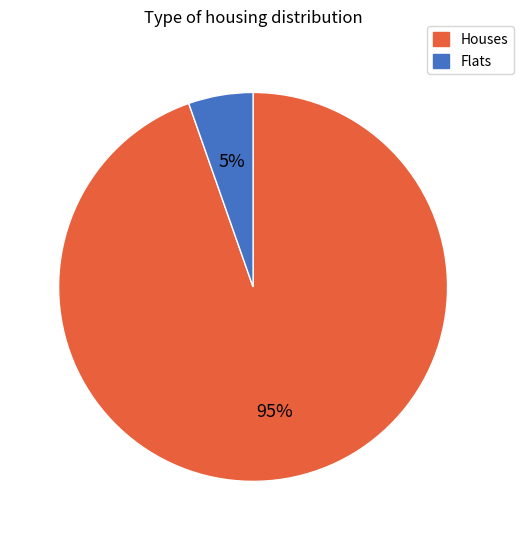

Is the sum of Flats and Houses greater than half?

Yes